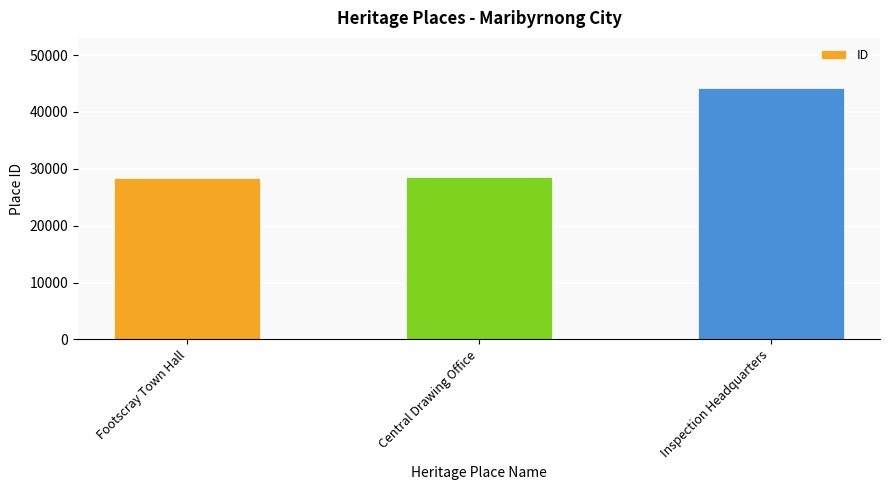

What is the minimum value shown in the chart?

28311